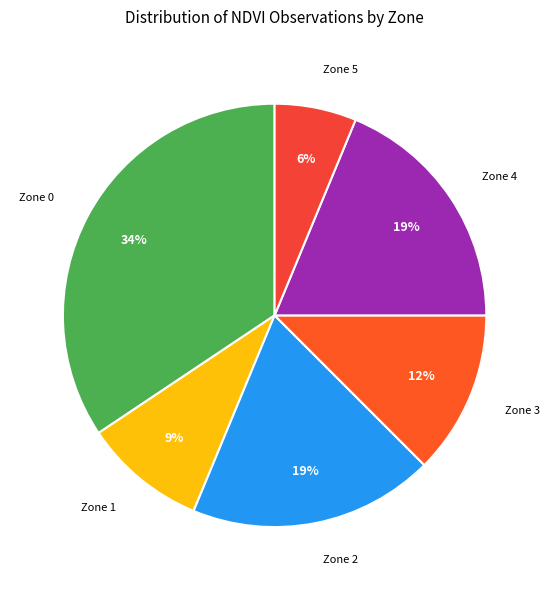

Which category has the smallest portion of the pie?

Zone 5